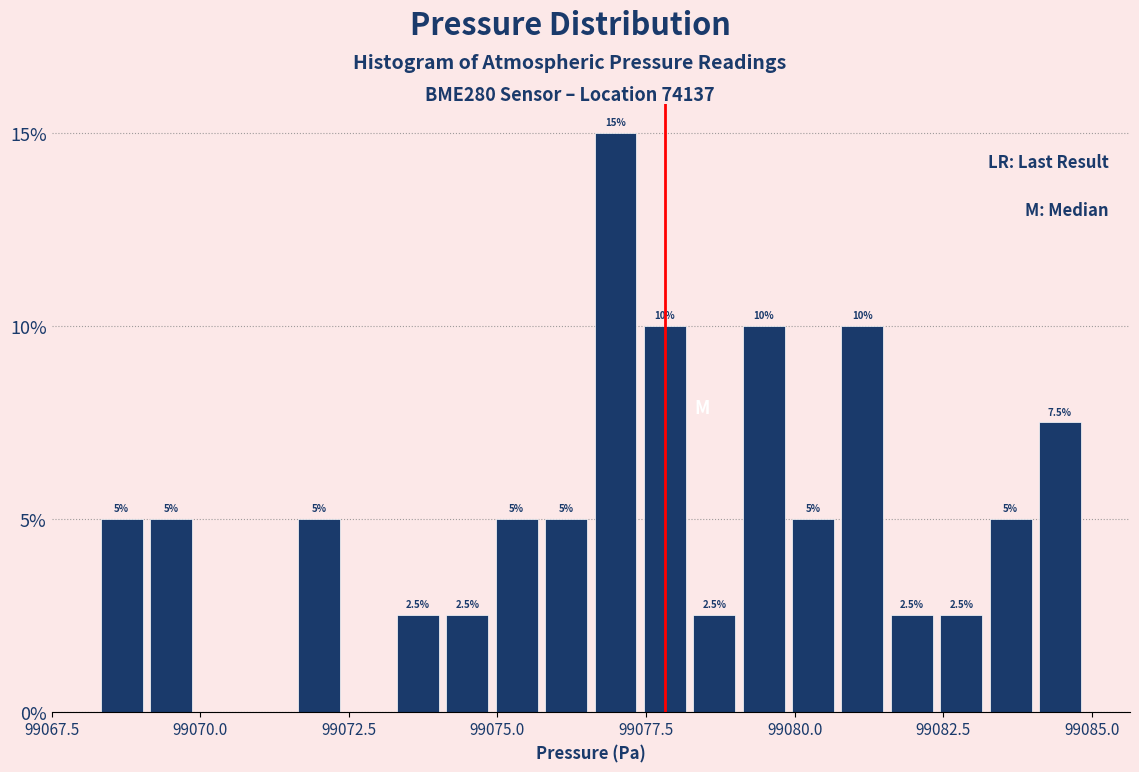

Around what value on the x-axis is the tallest bar? Give the approximate position of its centre, as read against the axis.

99077.0